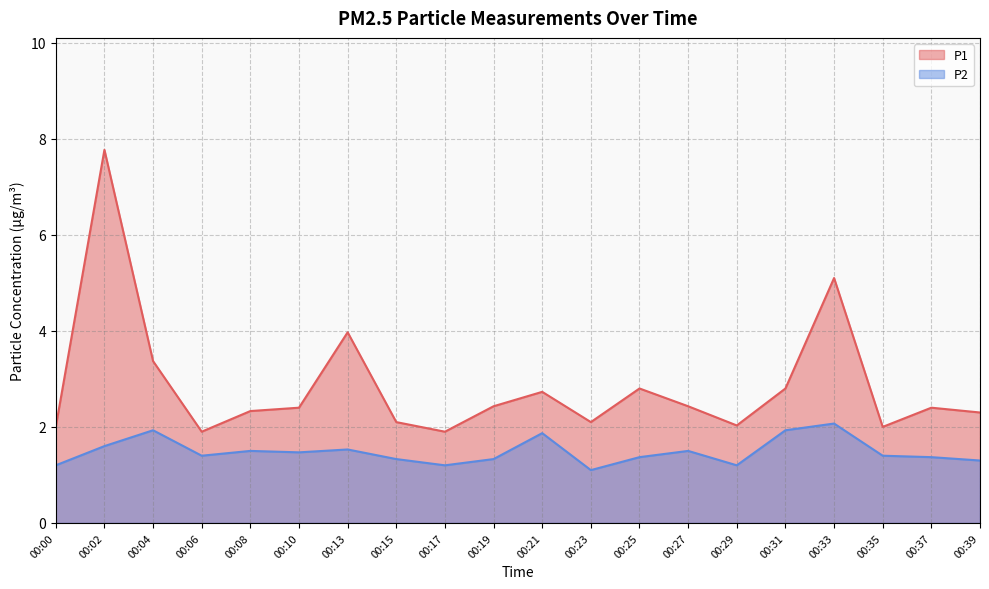

The P1 series shows 2.8 at 00:25. True or false?

True